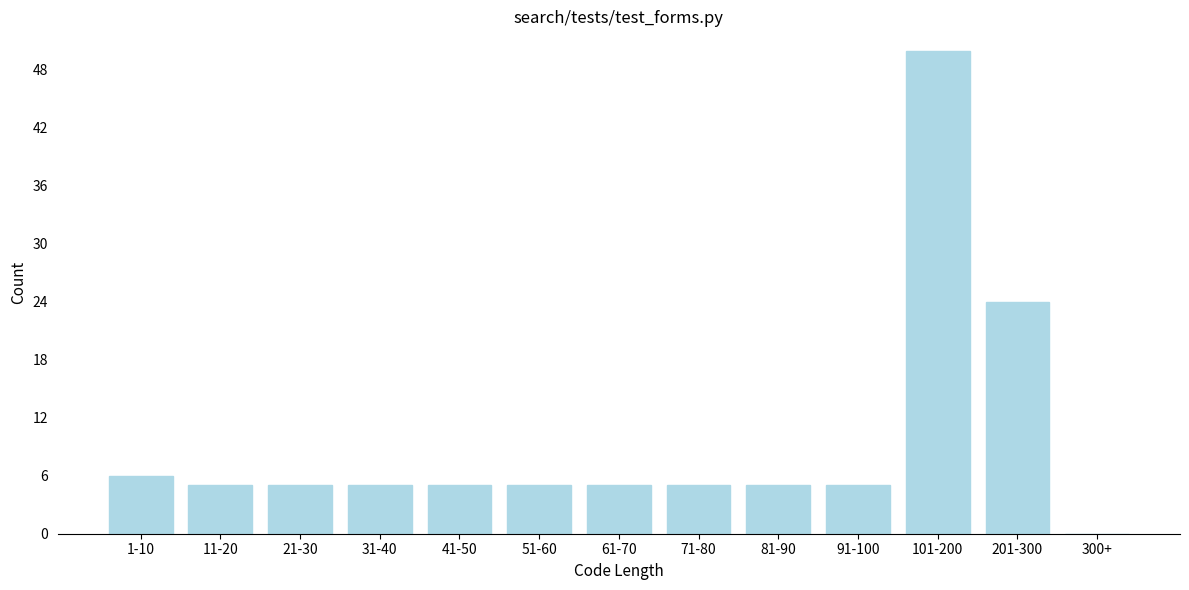

Reading left to right, what are all the values shown in this chart?

1-10=6	11-20=5	21-30=5	31-40=5	41-50=5	51-60=5	61-70=5	71-80=5	81-90=5	91-100=5	101-200=50	201-300=24	300+=0